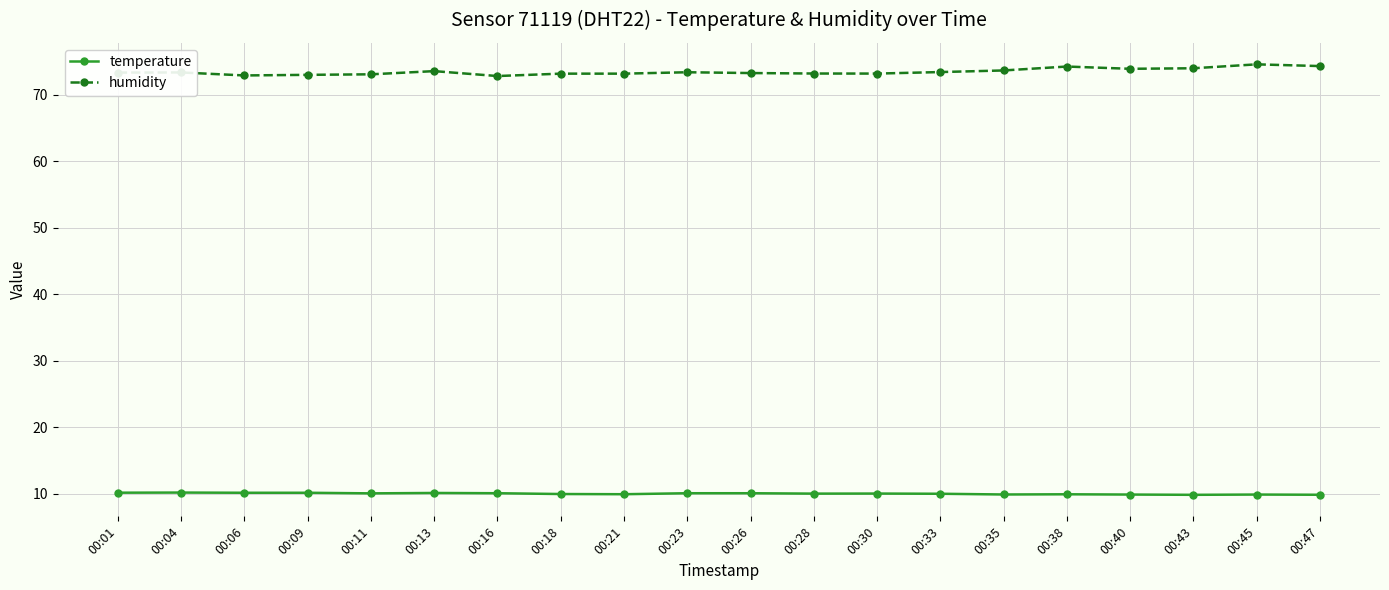

Rank the series by their maximum value, from highest to lowest.

humidity, temperature